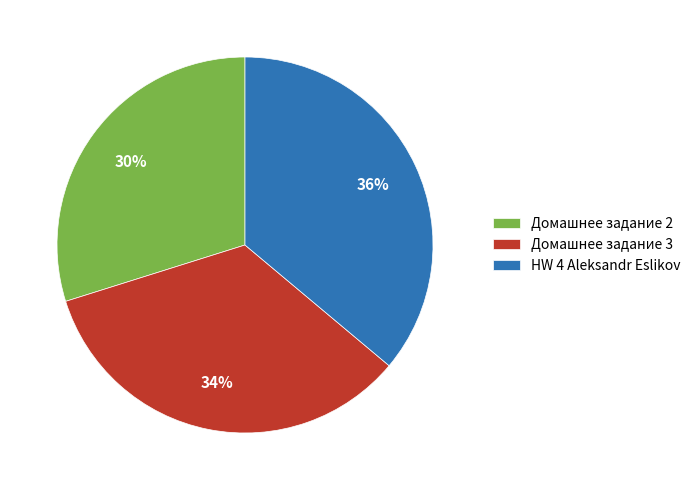

To the nearest percent, what portion does Домашнее задание 3 represent?

34%